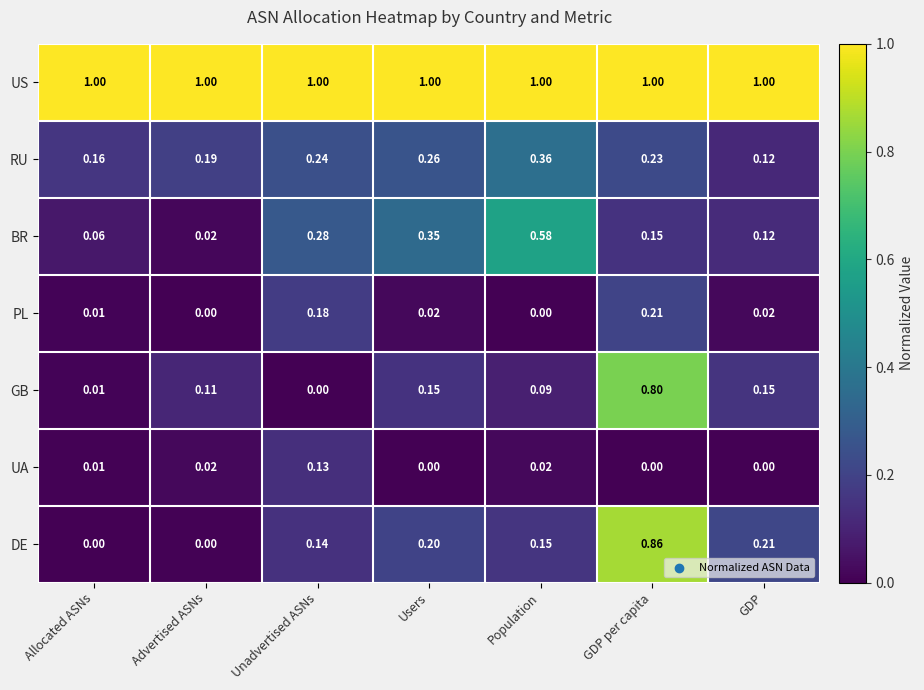

At which label does GB reach its minimum?

Unadvertised ASNs